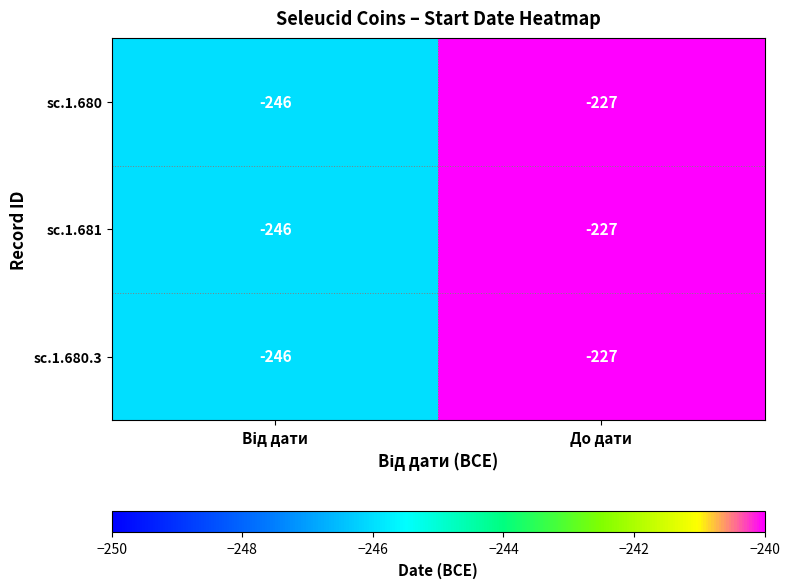

At which category is the sum across all series the highest?

До дати